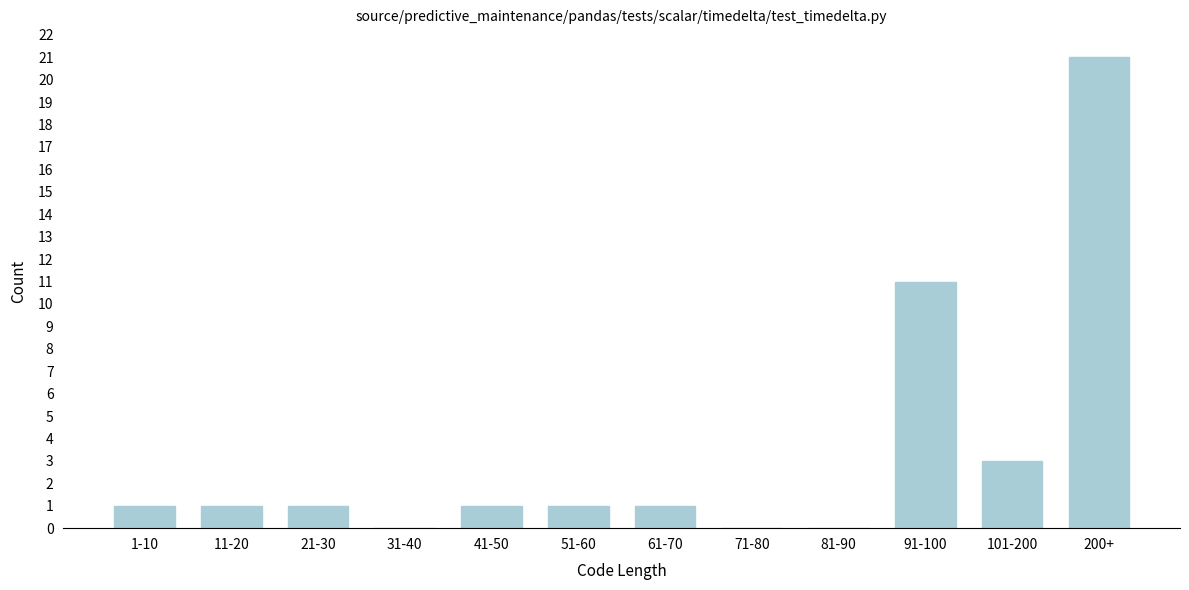

Reading left to right, extract all data points from this chart.

1-10=1	11-20=1	21-30=1	31-40=0	41-50=1	51-60=1	61-70=1	71-80=0	81-90=0	91-100=11	101-200=3	200+=21